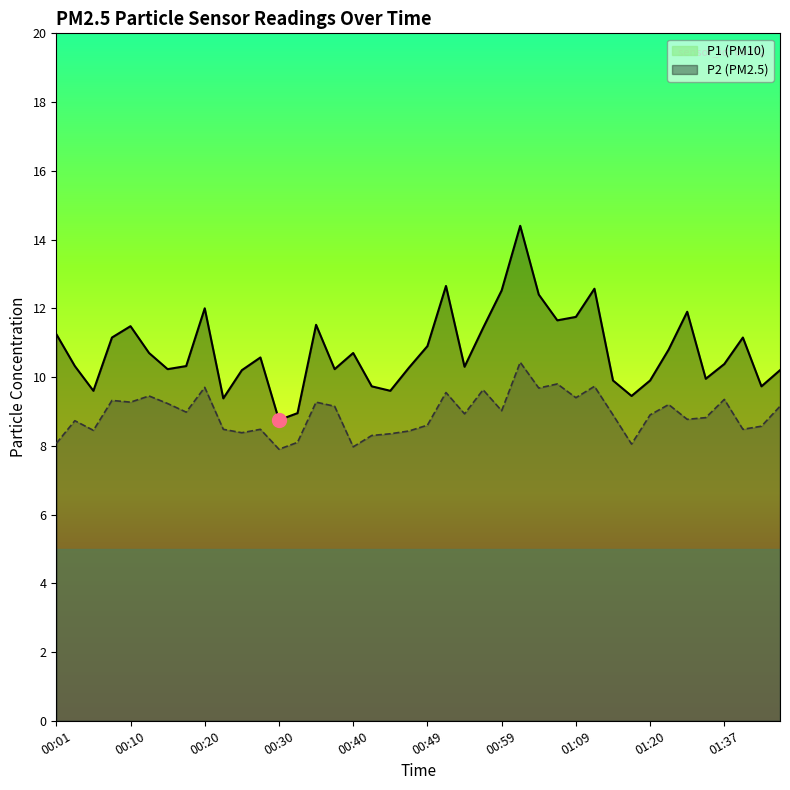

Where does the P2 series first go above 8?

00:01